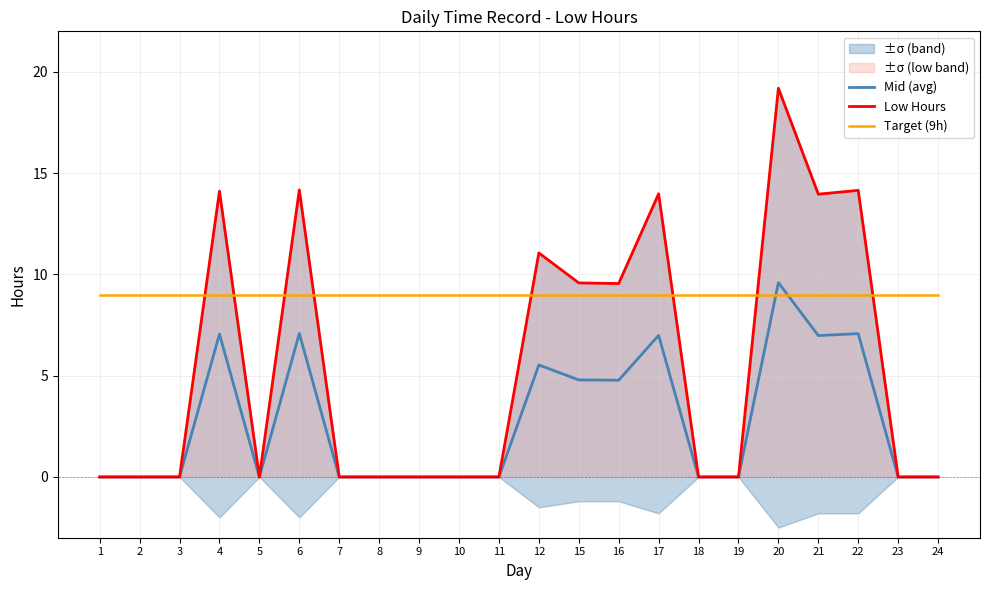

True or false: Low Hours and Target (9h) intersect in this chart.

True